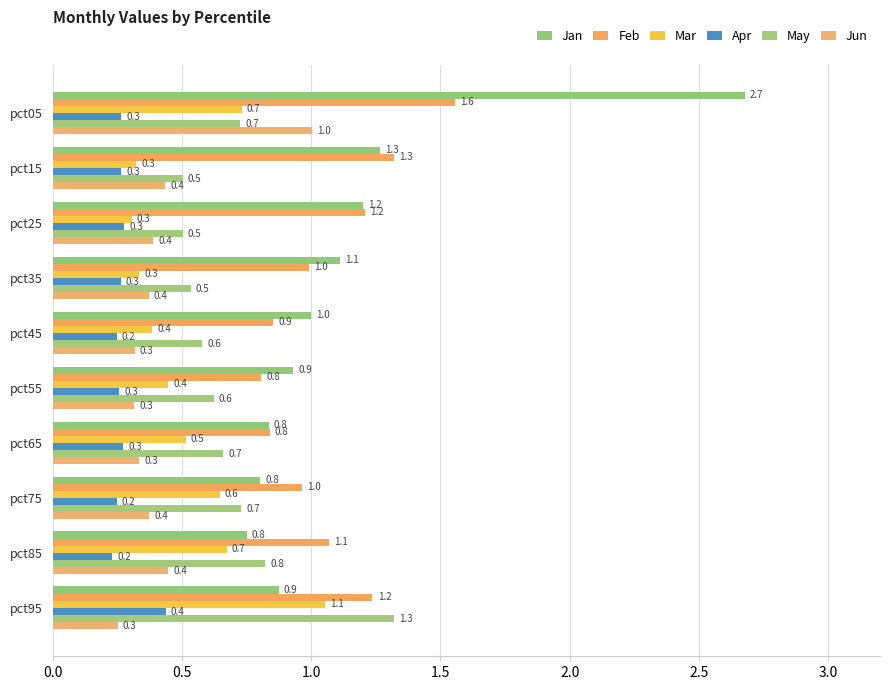

What is the difference between the second highest and second lowest values in the Mar series?

0.4